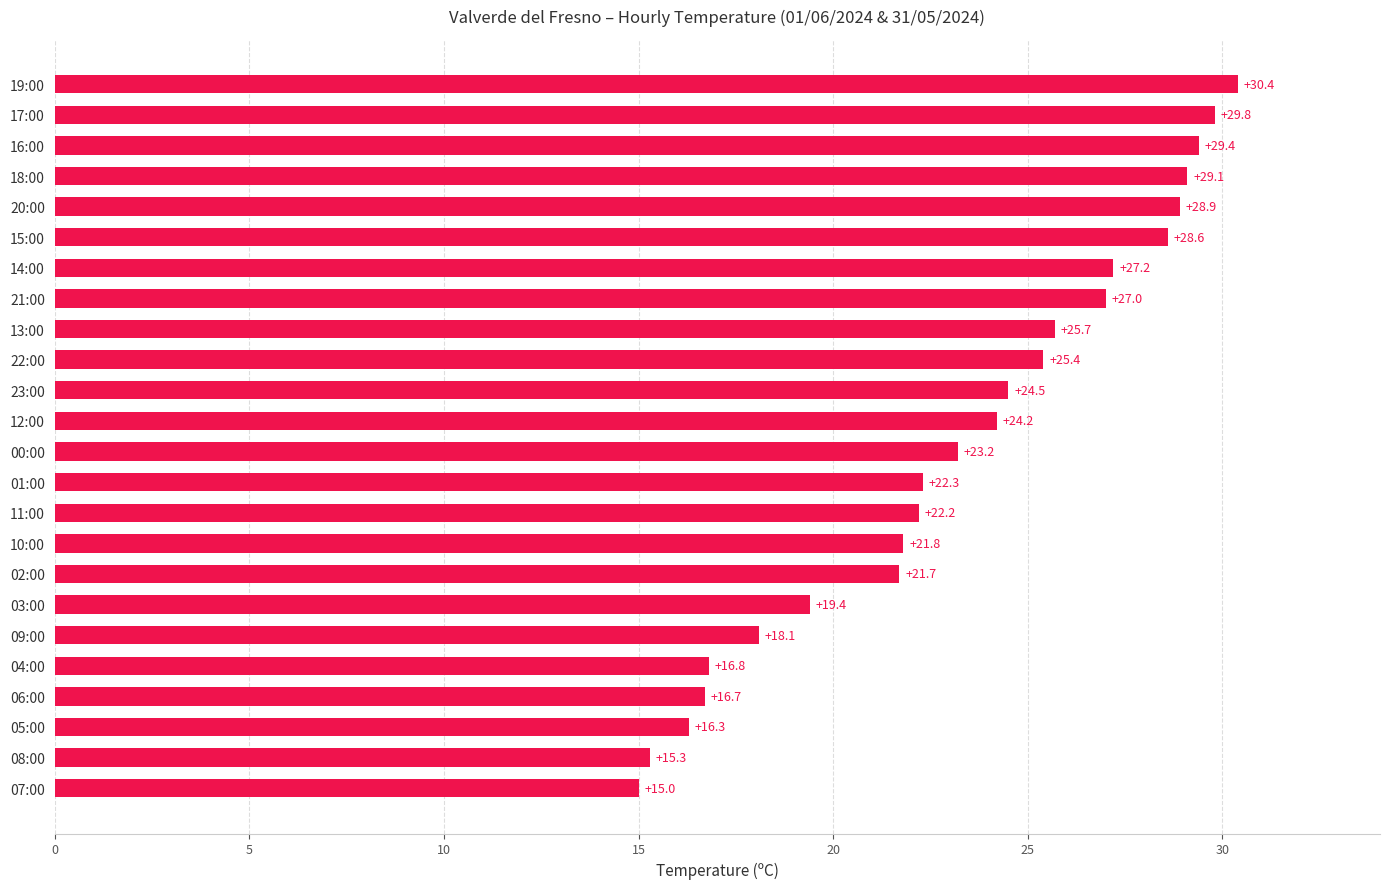

List the labels in order of value, largest first.

19:00, 17:00, 16:00, 18:00, 20:00, 15:00, 14:00, 21:00, 13:00, 22:00, 23:00, 12:00, 00:00, 01:00, 11:00, 10:00, 02:00, 03:00, 09:00, 04:00, 06:00, 05:00, 08:00, 07:00